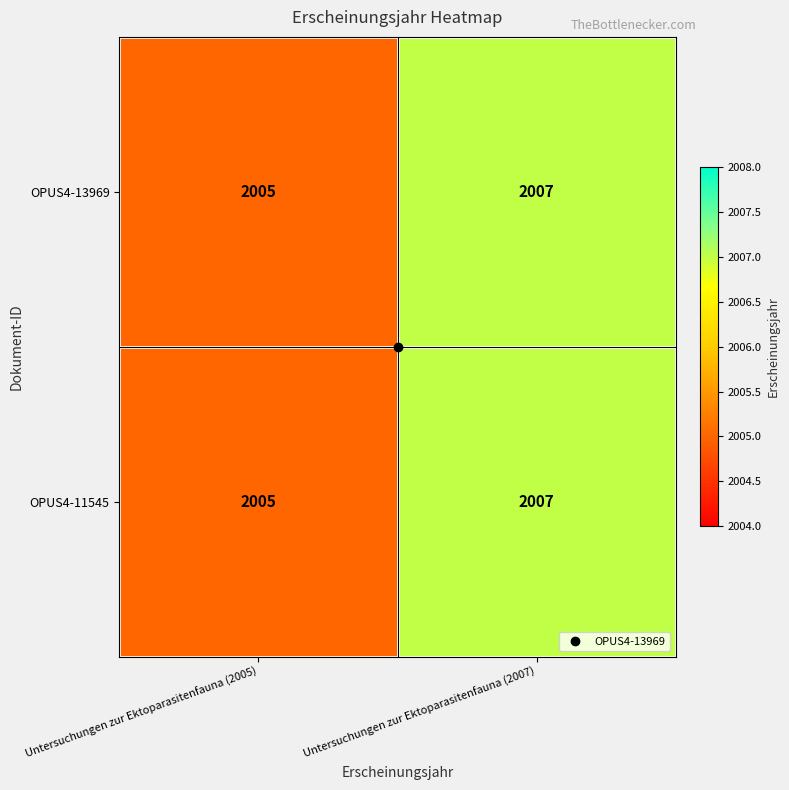

Read the OPUS4-13969 value at Untersuchungen zur Ektoparasitenfauna (2005).

2005